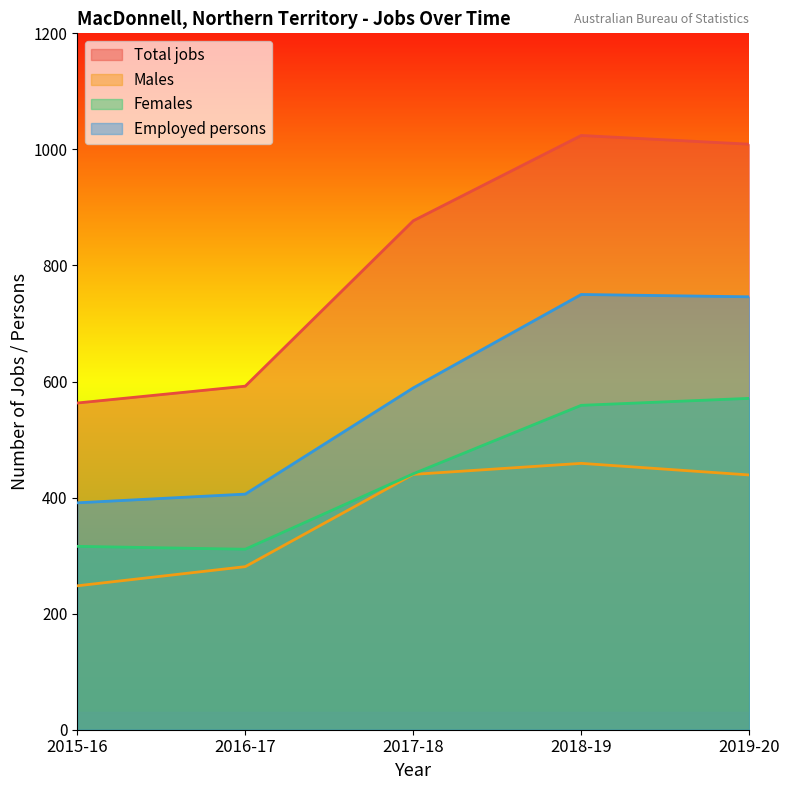

Reading right to left, extract all data points from this chart.

Total jobs: 1009	1024	877	592	563
Males: 439	459	440	281	248
Females: 571	559	441	311	316
Employed persons: 746	750	589	406	391